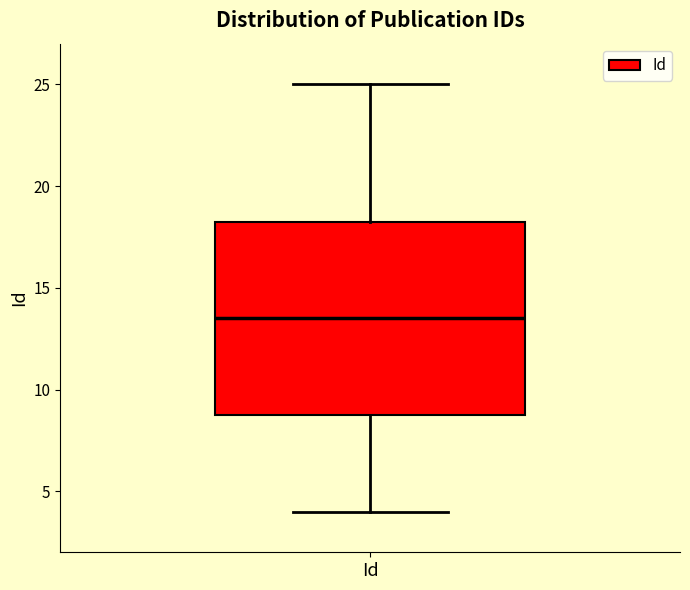

Transcribe this box plot: give where the median line is, the range the box spans, and where the two whiskers end, as read against the y-axis. The values are not printed on the chart, so give them approximately, as read against the axis.

median 13.5, box 9.0 to 18.5, whiskers 4.0 to 25.0